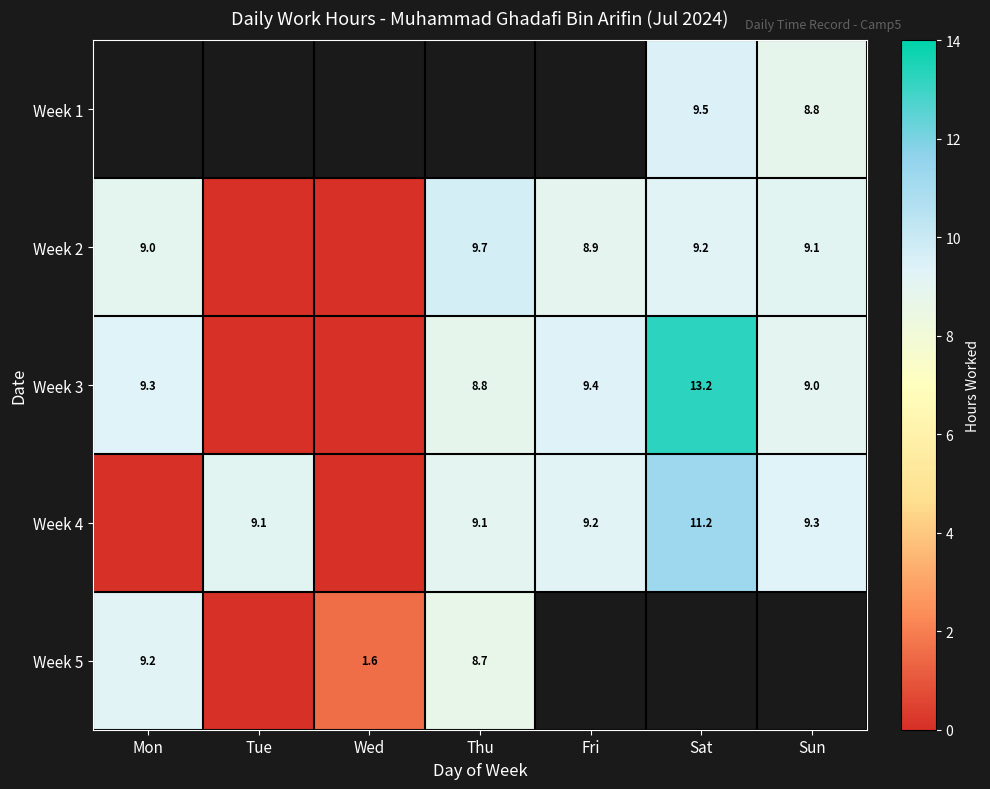

At which category does the chart reach its minimum across all series?

Tue